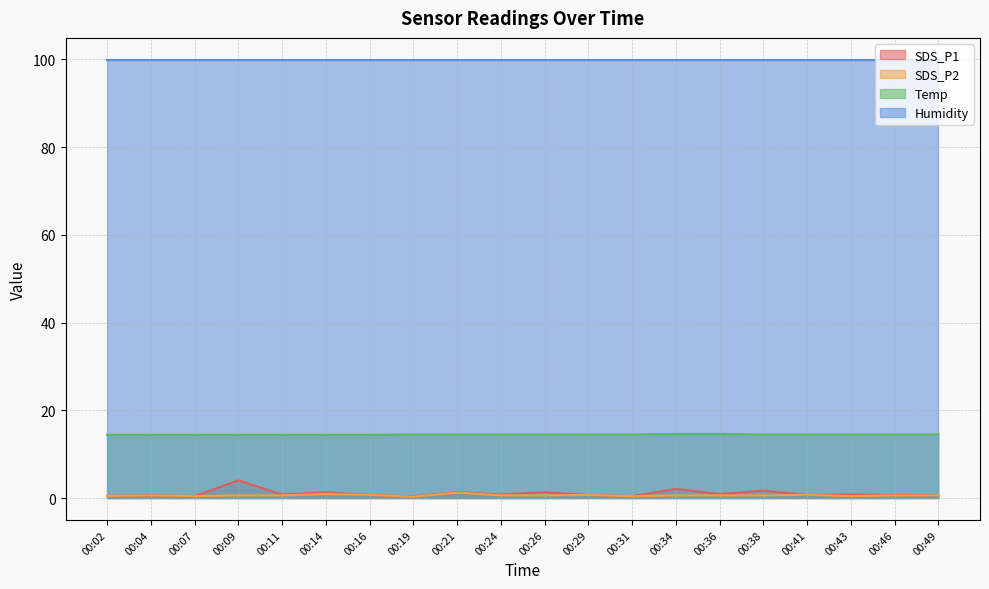

Where is the first local maximum for SDS_P2?

00:04